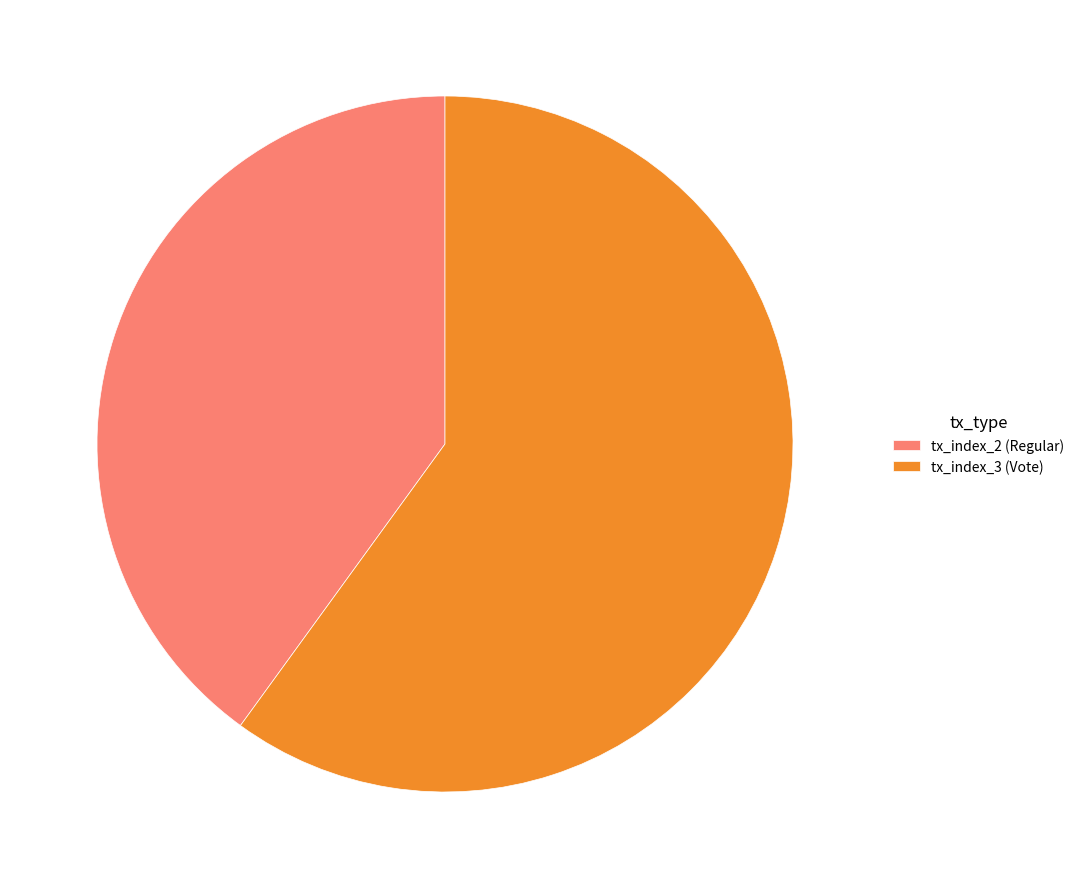

How many segments does this pie chart have?

2